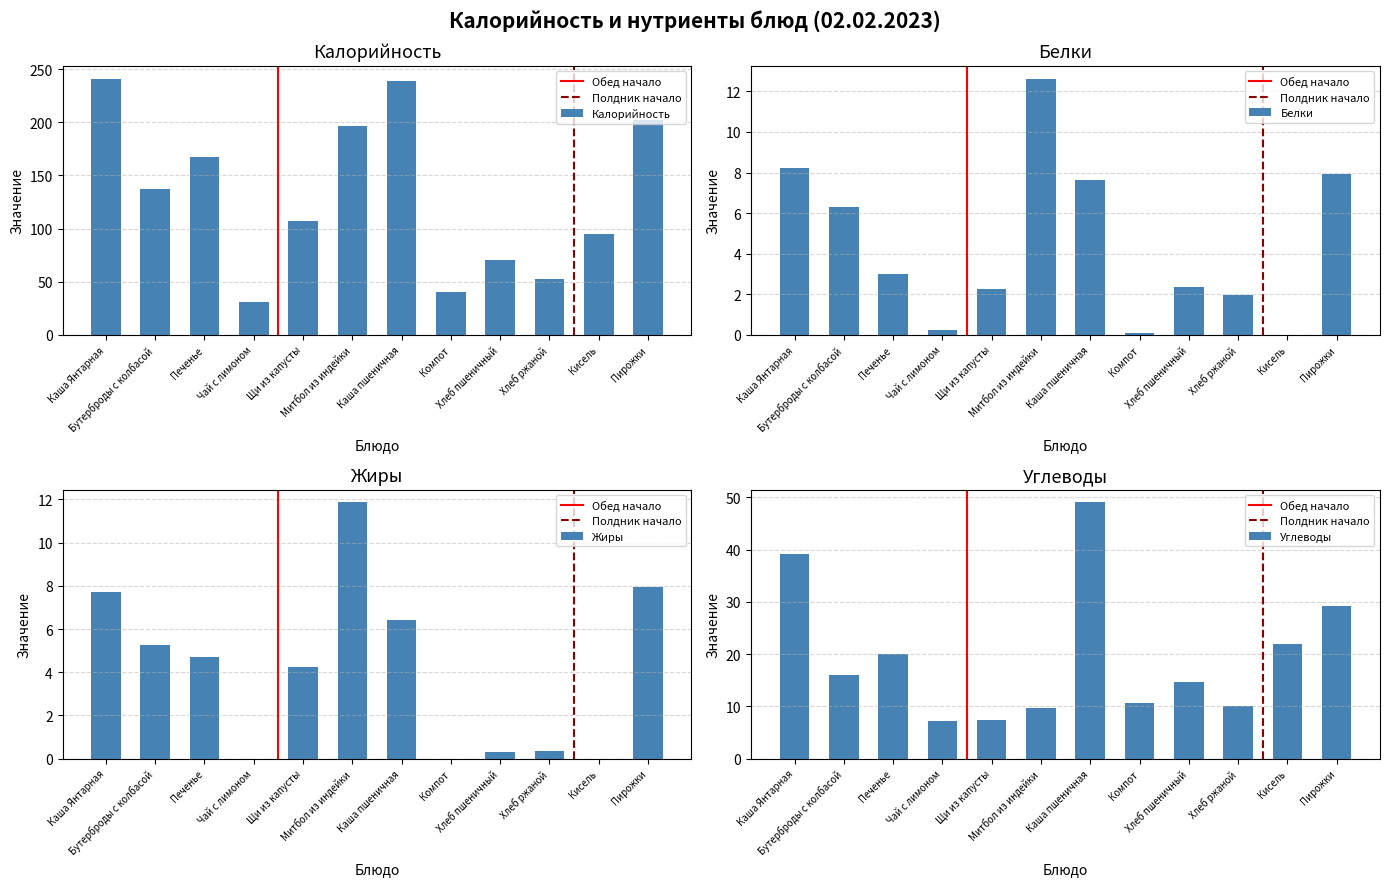

At which label does Белки first exceed 3?

Каша Янтарная